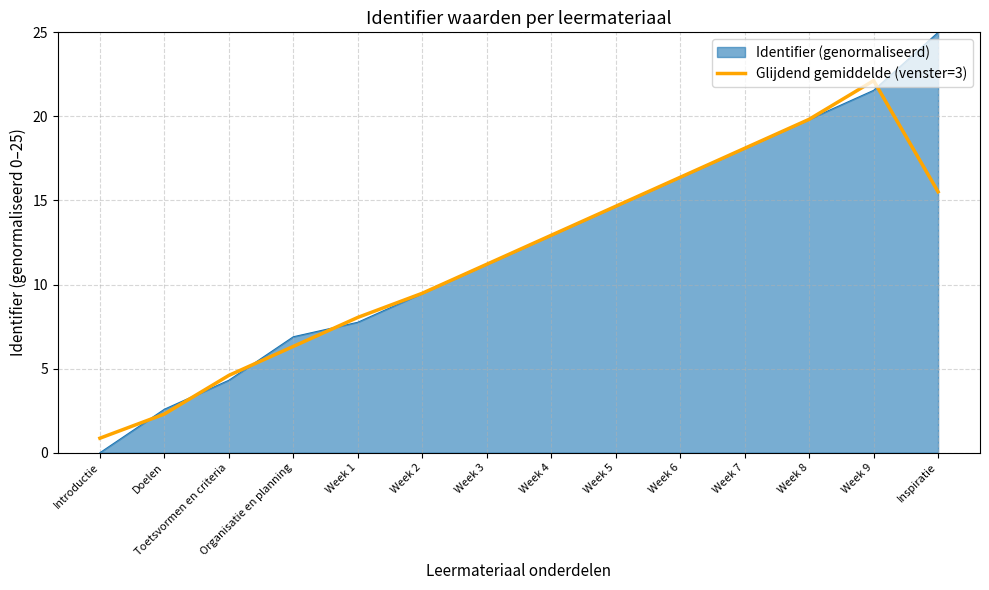

Which series changed the most between Toetsvormen en criteria and Week 6?

Identifier (genormaliseerd)